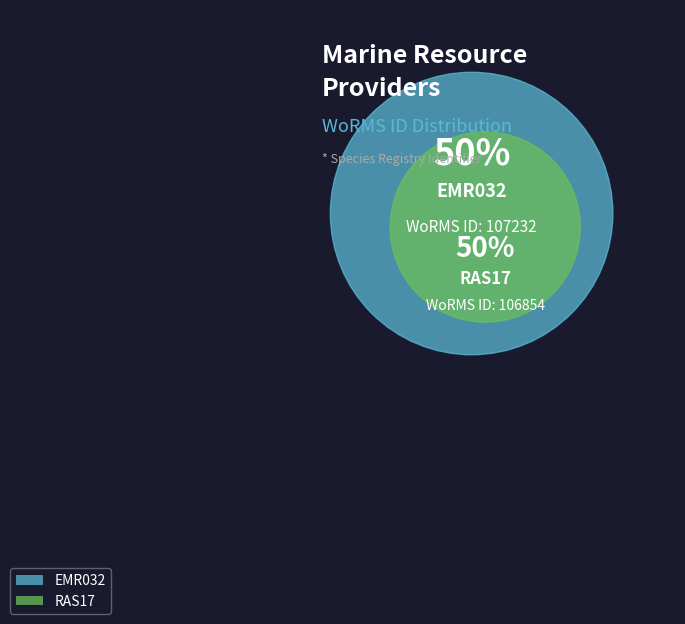

Combined, do EMR032 and RAS17 account for over 50%?

Yes